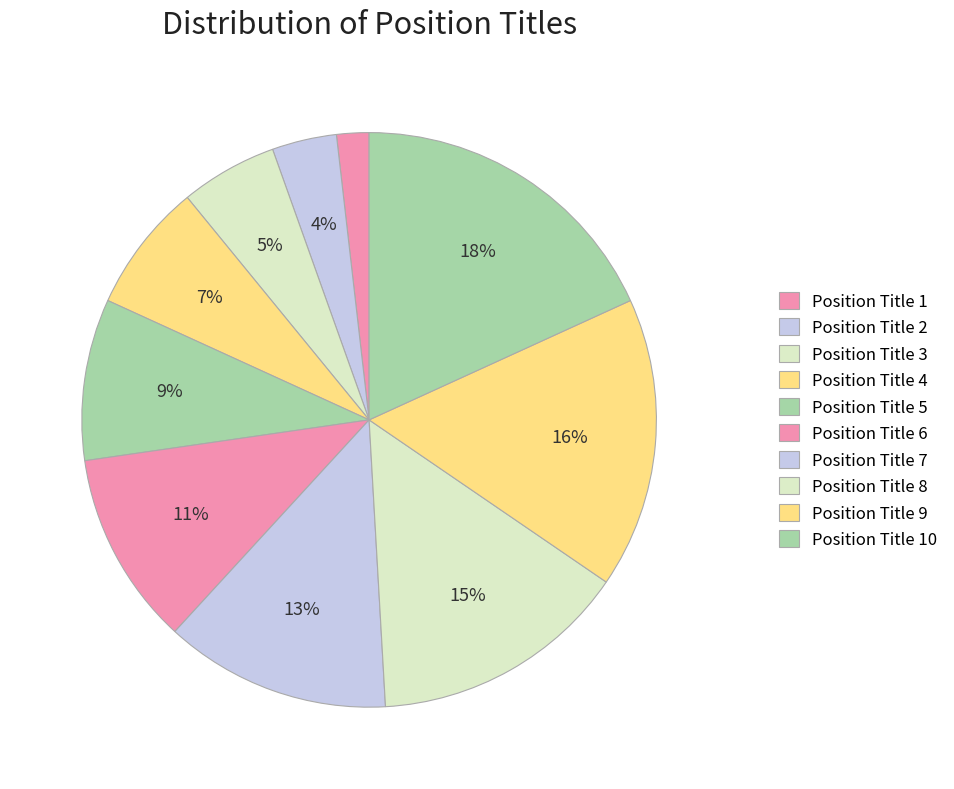

To the nearest percent, what is the difference between the largest and smallest slice percentages?

16%